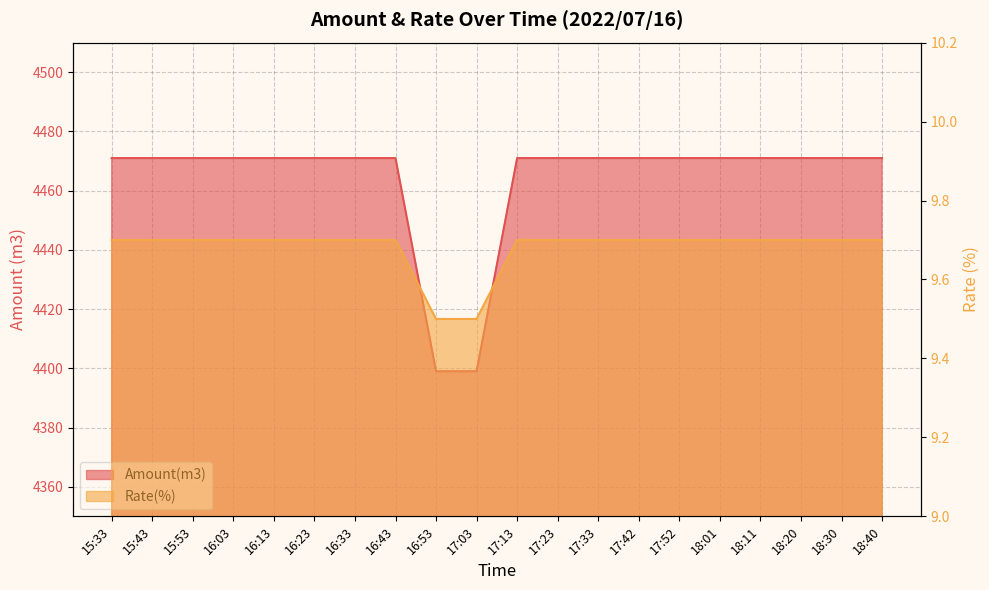

What is the sum of all Rate(%) values?

193.6